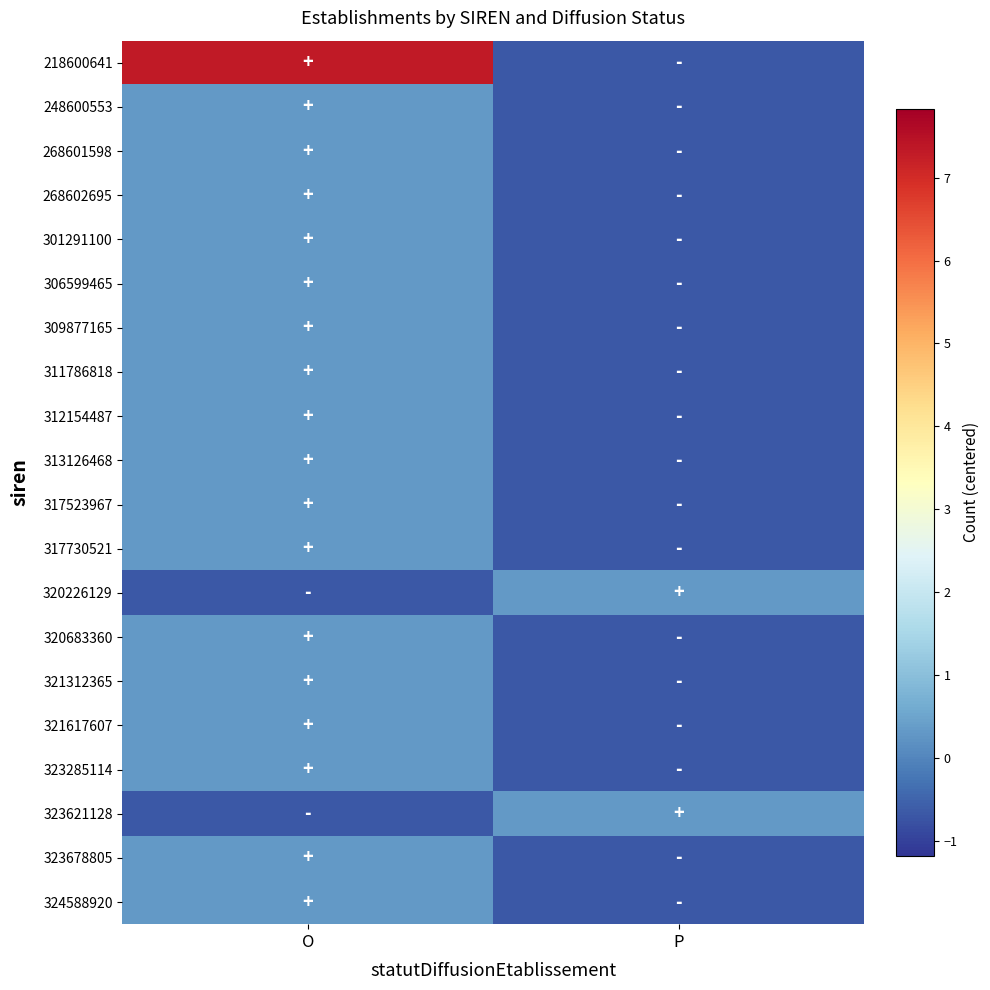

What is the difference between the highest and lowest values at O?

8.0